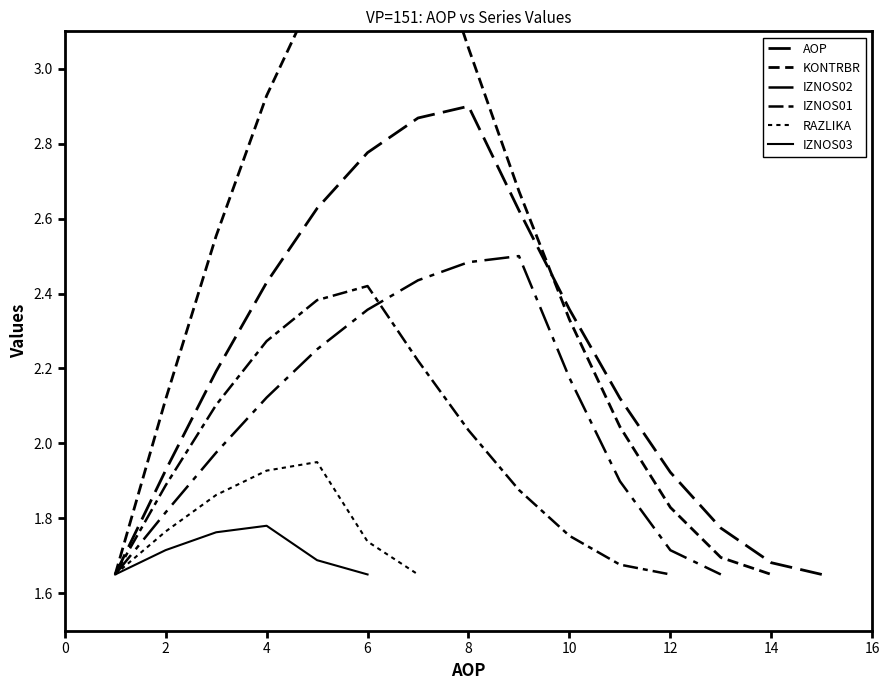

How many positive values does the IZNOS02 series have?

13